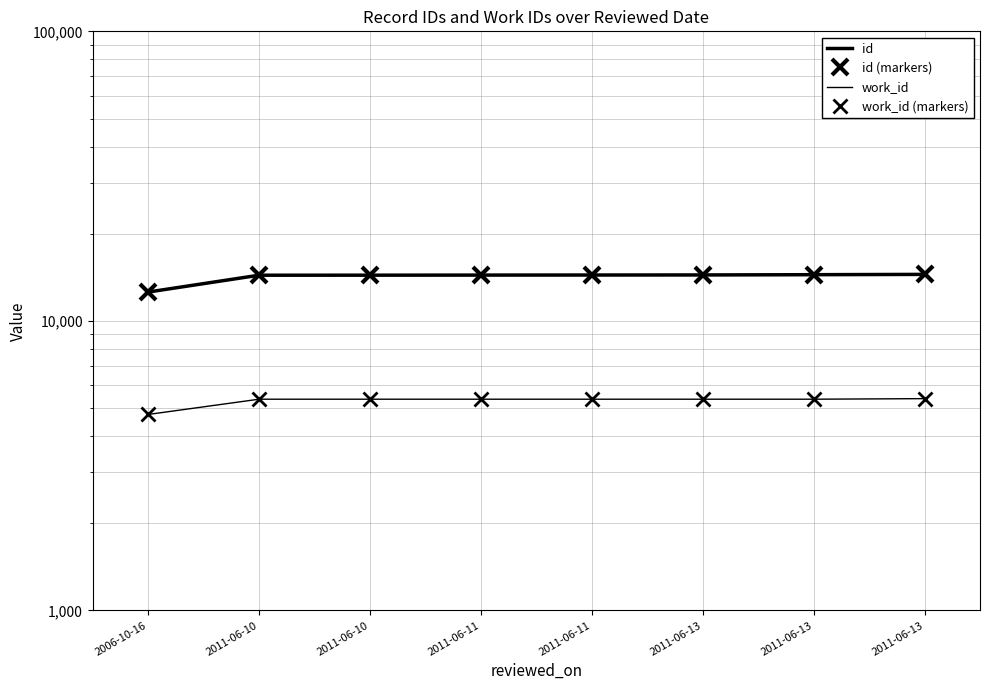

Reading left to right, list all the values displayed in this chart.

id: 12580	14382	14386	14396	14404	14412	14442	14477
id (markers): 12580	14382	14386	14396	14404	14412	14442	14477
work_id: 4753	5366	5366	5366	5366	5366	5366	5390
work_id (markers): 4753	5366	5366	5366	5366	5366	5366	5390